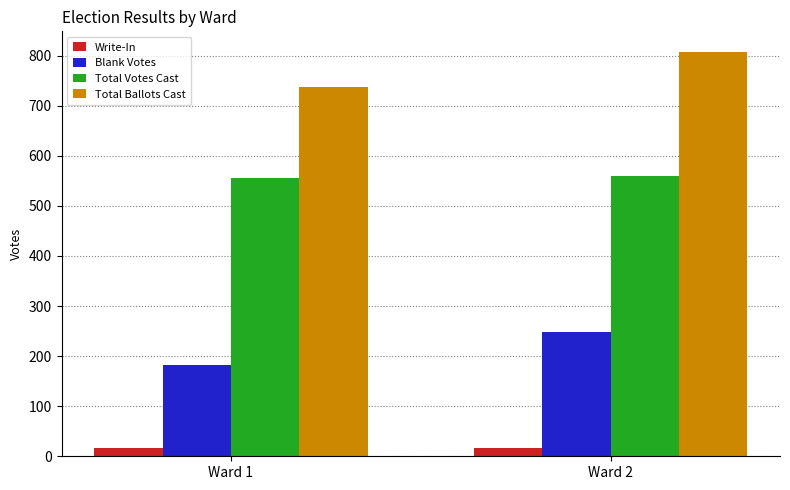

What are all the series names shown in the legend?

Write-In, Blank Votes, Total Votes Cast, Total Ballots Cast